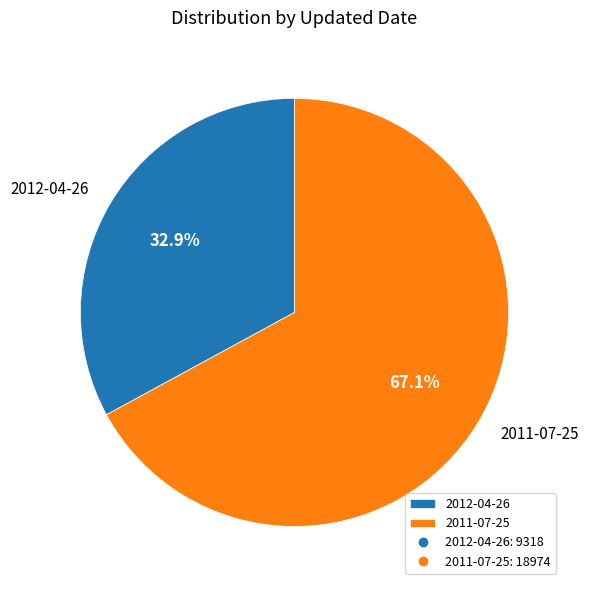

Does any single category account for the majority?

Yes